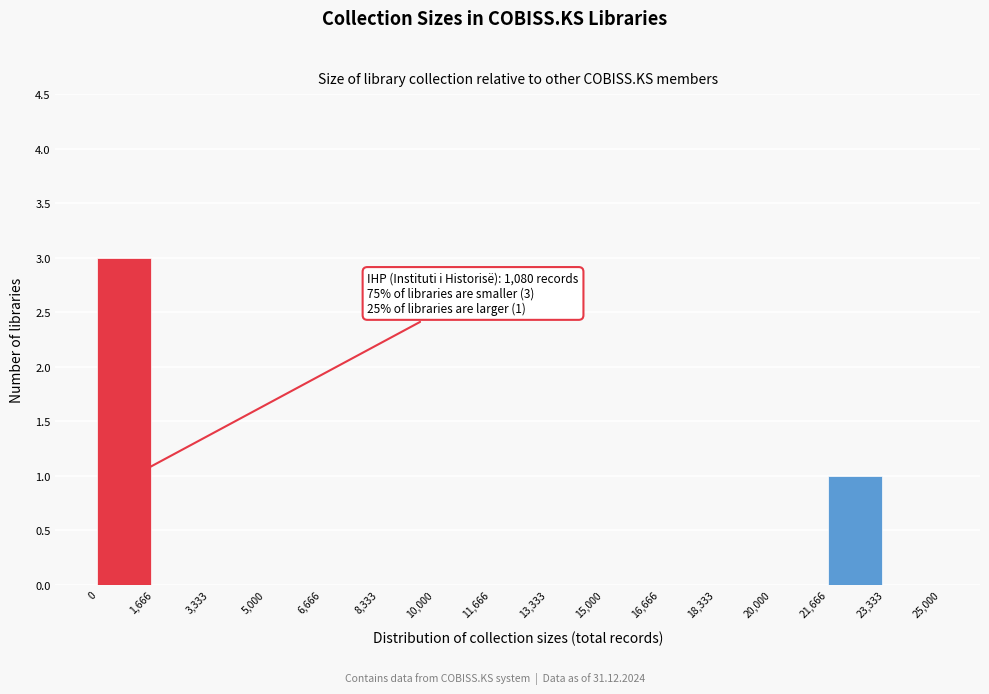

Which range on the x-axis has the tallest bar?

0 to 1,666